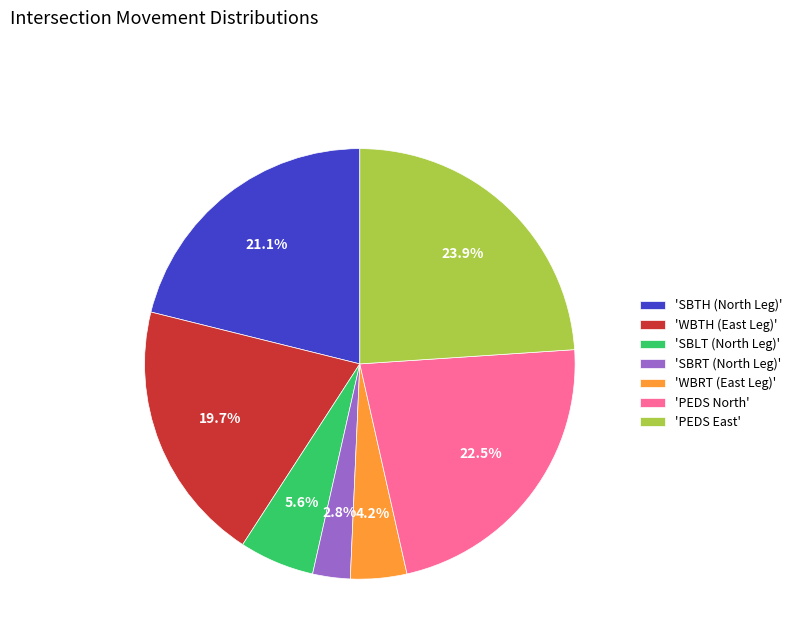

Approximately how many times larger is the value at 'SBTH (North Leg)' compared to 'SBRT (North Leg)'?

7.5